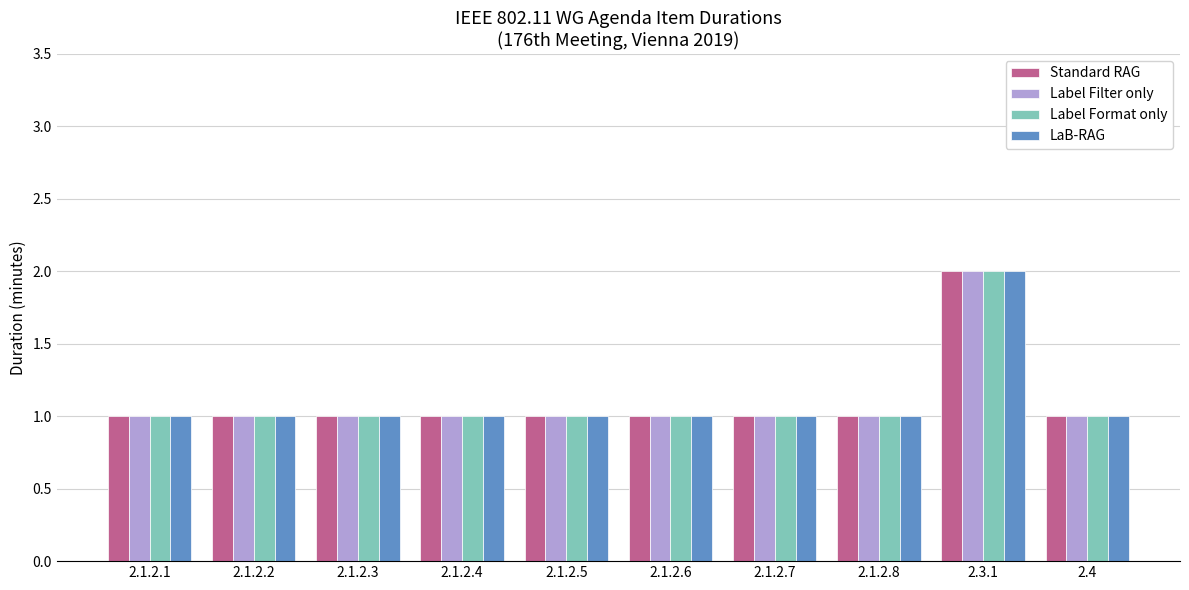

What are all the series names shown in the legend?

Standard RAG, Label Filter only, Label Format only, LaB-RAG